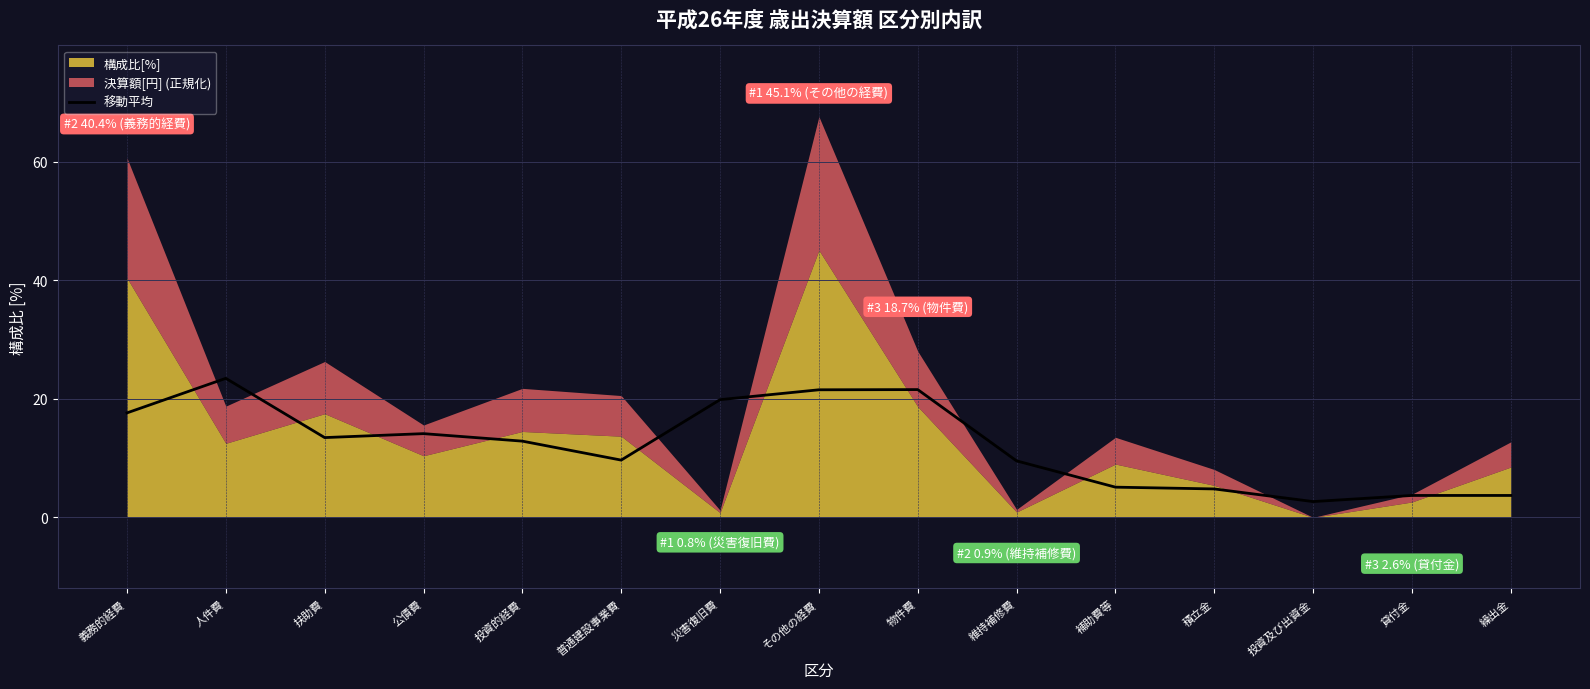

Reading left to right, list all the values displayed in this chart.

義務的経費=17.6	人件費=23.5	扶助費=13.5	公債費=14.1	投資的経費=12.9	普通建設事業費=9.7	災害復旧費=19.9	その他の経費=21.5	物件費=21.6	維持補修費=9.5	補助費等=5.1	積立金=4.8	投資及び出資金=2.7	貸付金=3.7	繰出金=3.7